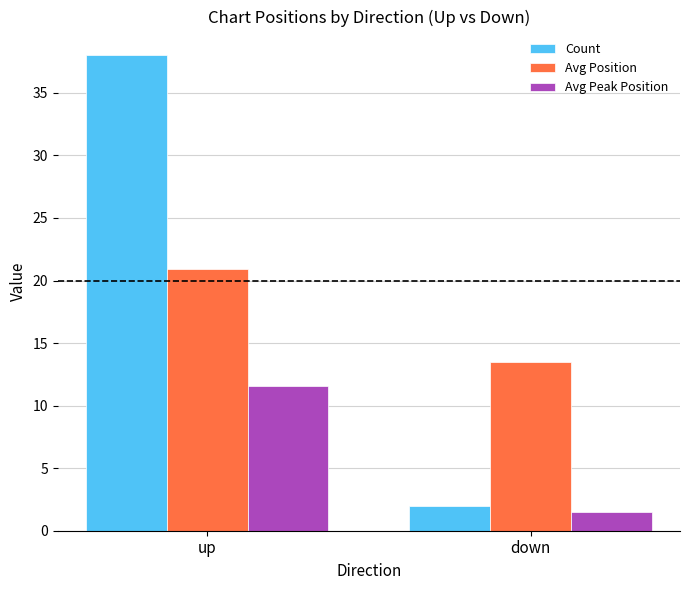

The Count series shows 61.6 at up. True or false?

False